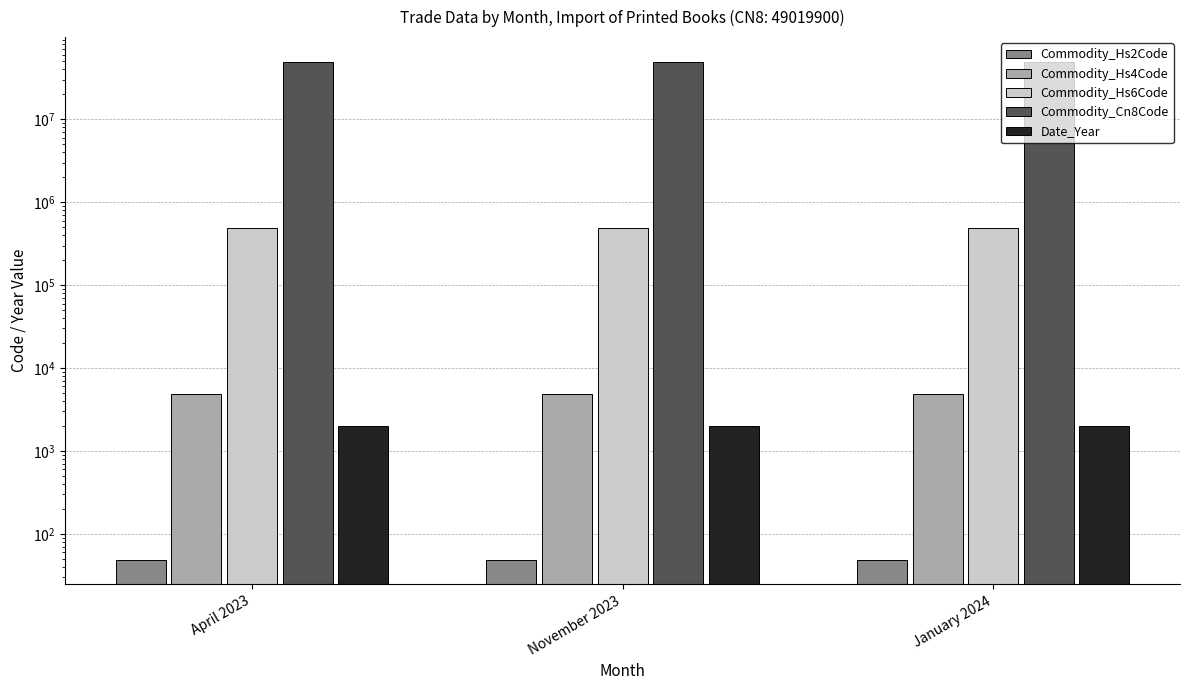

List the labels in order of Commodity_Cn8Code value, smallest first.

April 2023, November 2023, January 2024